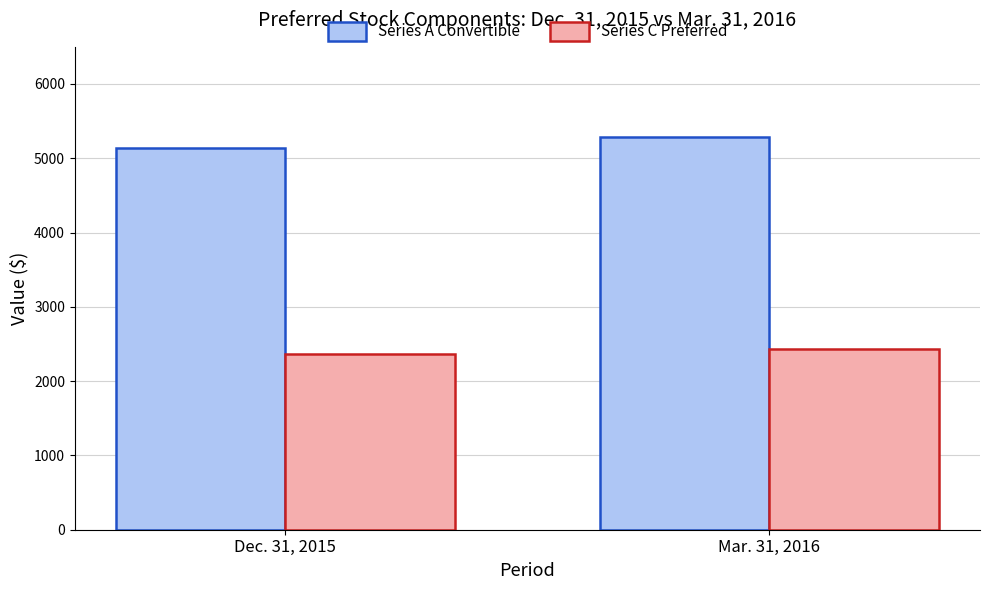

Which category has the lowest value in the Series C Preferred series?

Dec. 31, 2015